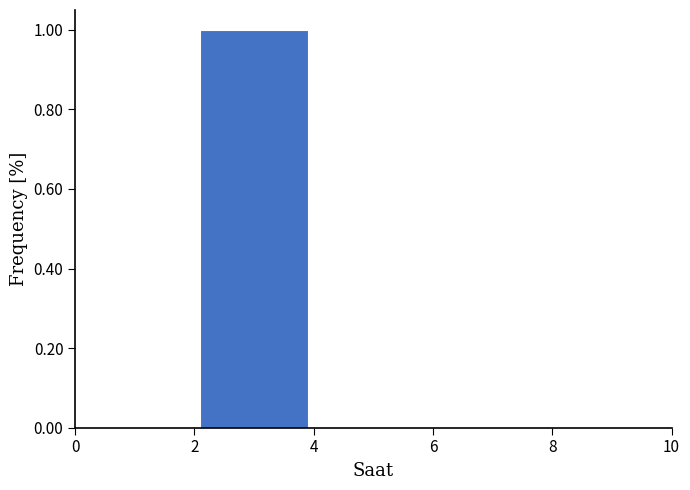

How tall is the bar that spans 2 to 4 on the x-axis? The values are not printed on the chart, so give them approximately, as read against the axis.

1